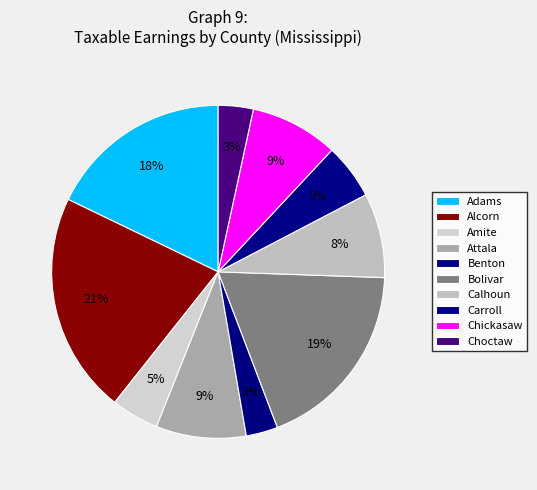

Between Calhoun and Choctaw, which is larger?

Calhoun